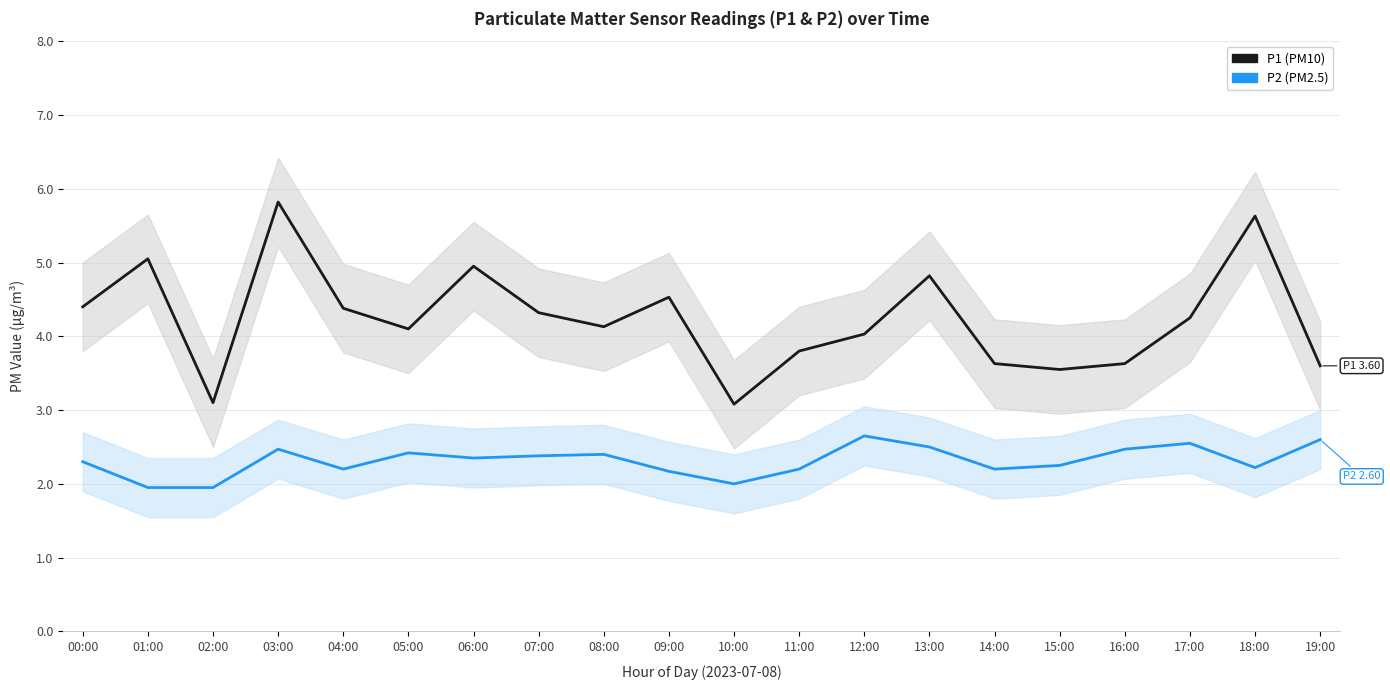

What is the difference between the maximum and minimum values in the P2 series?

0.7